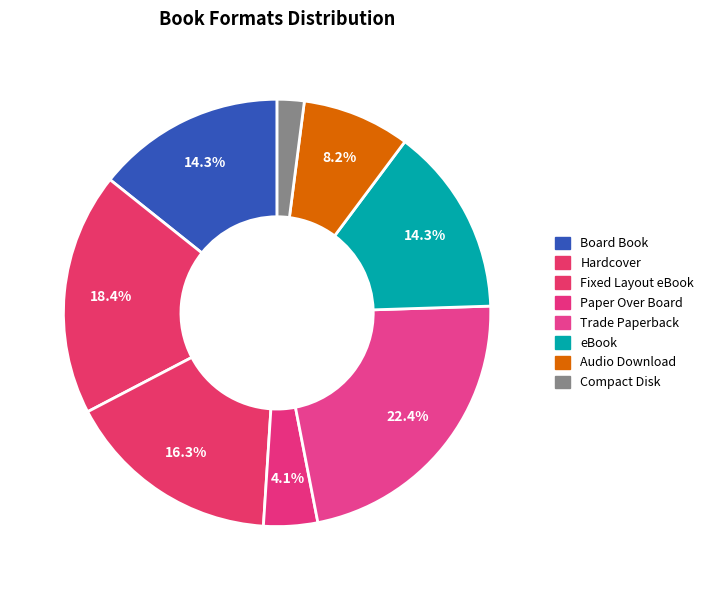

How many segments does this pie chart have?

8